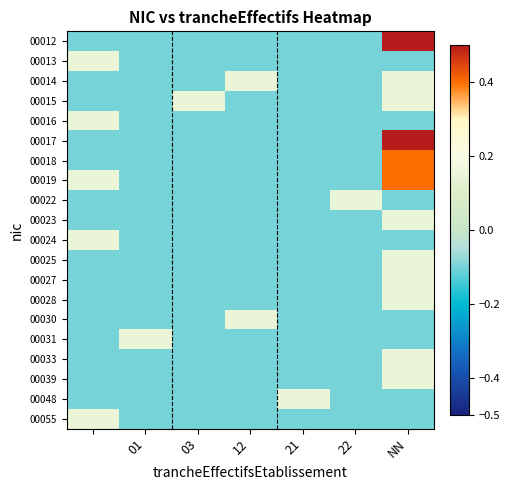

Reading right to left, list all the values displayed in this chart.

00012: 0.9	-0.1	-0.1	-0.1	-0.1	-0.1	-0.1
00013: -0.1	-0.1	-0.1	-0.1	-0.1	-0.1	0.1
00014: 0.1	-0.1	-0.1	0.1	-0.1	-0.1	-0.1
00015: 0.1	-0.1	-0.1	-0.1	0.1	-0.1	-0.1
00016: -0.1	-0.1	-0.1	-0.1	-0.1	-0.1	0.1
00017: 0.6	-0.1	-0.1	-0.1	-0.1	-0.1	-0.1
00018: 0.4	-0.1	-0.1	-0.1	-0.1	-0.1	-0.1
00019: 0.4	-0.1	-0.1	-0.1	-0.1	-0.1	0.1
00022: -0.1	0.1	-0.1	-0.1	-0.1	-0.1	-0.1
00023: 0.1	-0.1	-0.1	-0.1	-0.1	-0.1	-0.1
00024: -0.1	-0.1	-0.1	-0.1	-0.1	-0.1	0.1
00025: 0.1	-0.1	-0.1	-0.1	-0.1	-0.1	-0.1
00027: 0.1	-0.1	-0.1	-0.1	-0.1	-0.1	-0.1
00028: 0.1	-0.1	-0.1	-0.1	-0.1	-0.1	-0.1
00030: -0.1	-0.1	-0.1	0.1	-0.1	-0.1	-0.1
00031: -0.1	-0.1	-0.1	-0.1	-0.1	0.1	-0.1
00033: 0.1	-0.1	-0.1	-0.1	-0.1	-0.1	-0.1
00039: 0.1	-0.1	-0.1	-0.1	-0.1	-0.1	-0.1
00048: -0.1	-0.1	0.1	-0.1	-0.1	-0.1	-0.1
00055: -0.1	-0.1	-0.1	-0.1	-0.1	-0.1	0.1